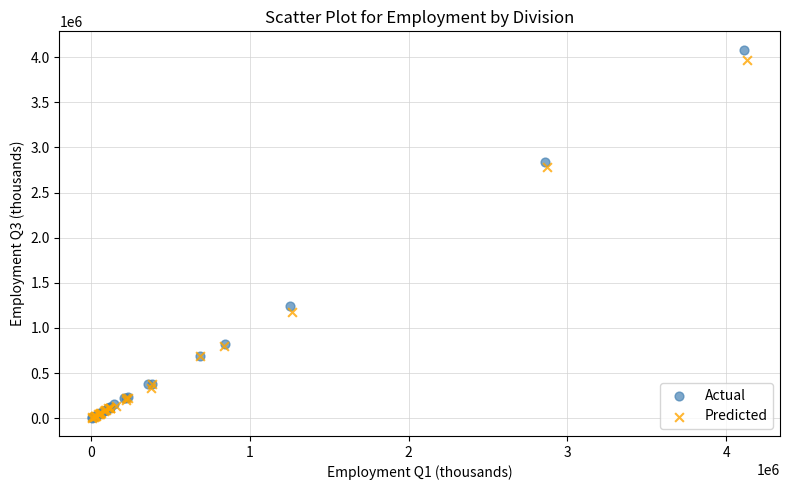

Which series has the largest Y range (max minus min)?

Actual